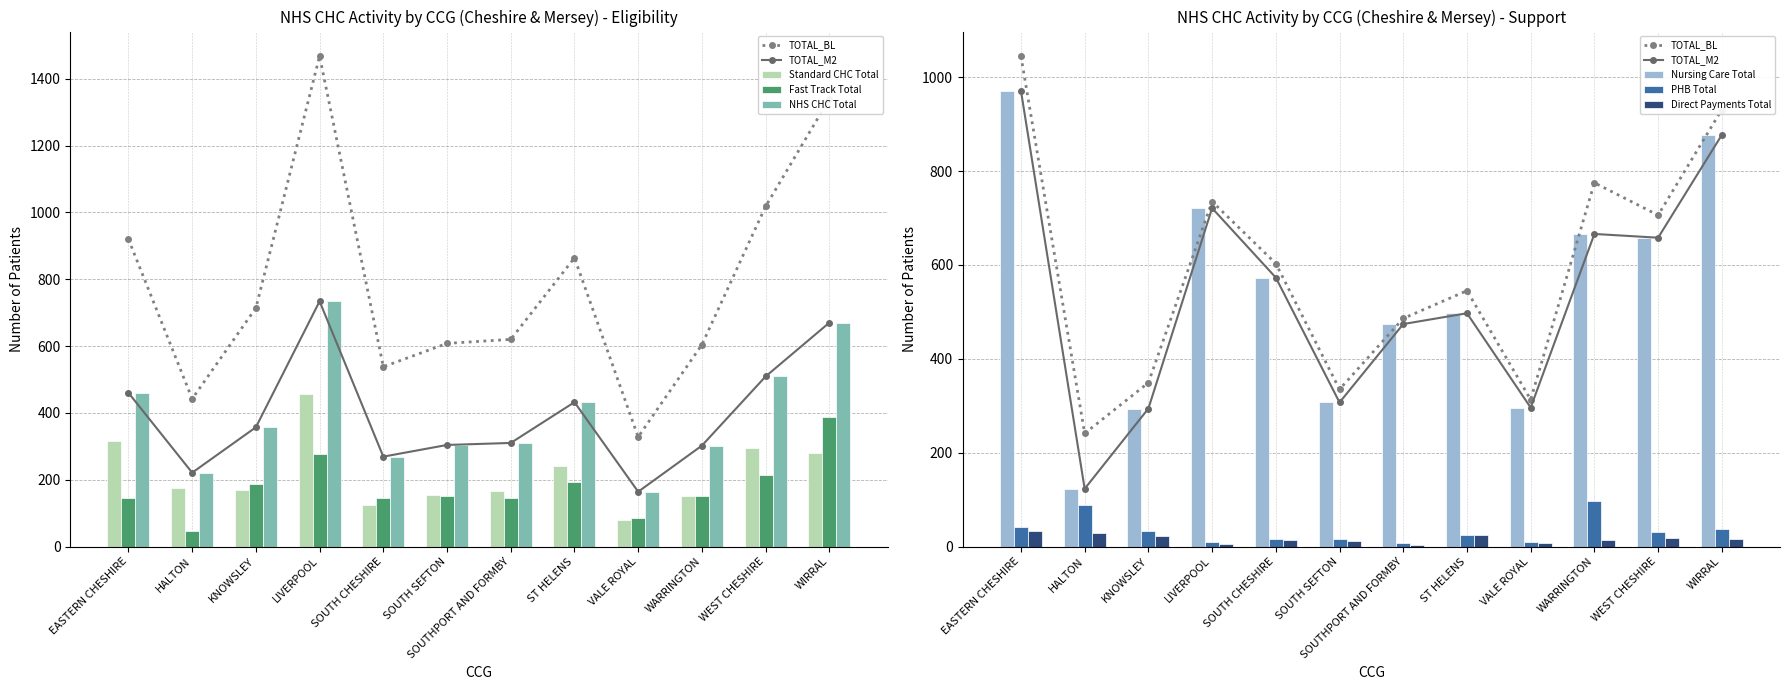

What is the difference between the second highest and minimum values in the Fast Track Total series?

230